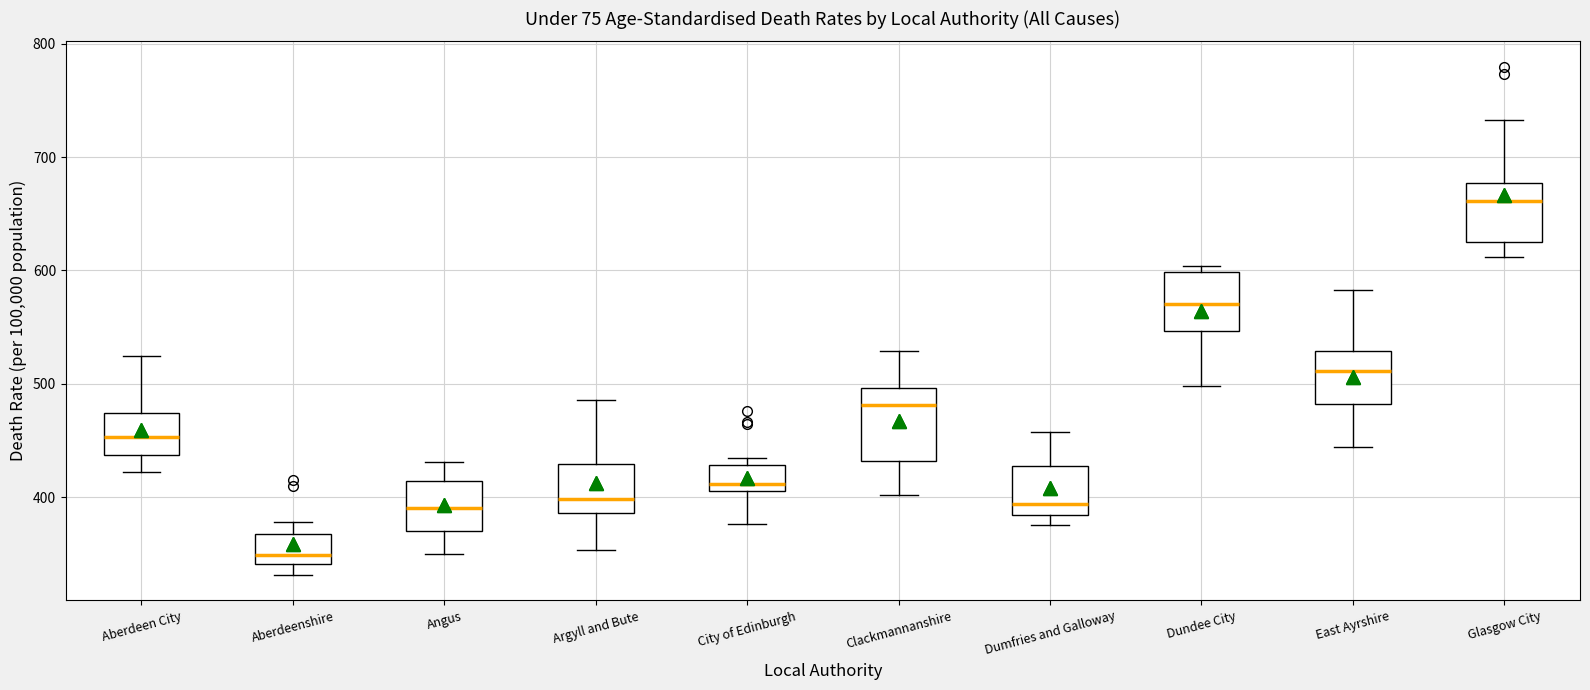

Comparing the boxes themselves (not the whiskers), which one is the tallest?

Clackmannanshire